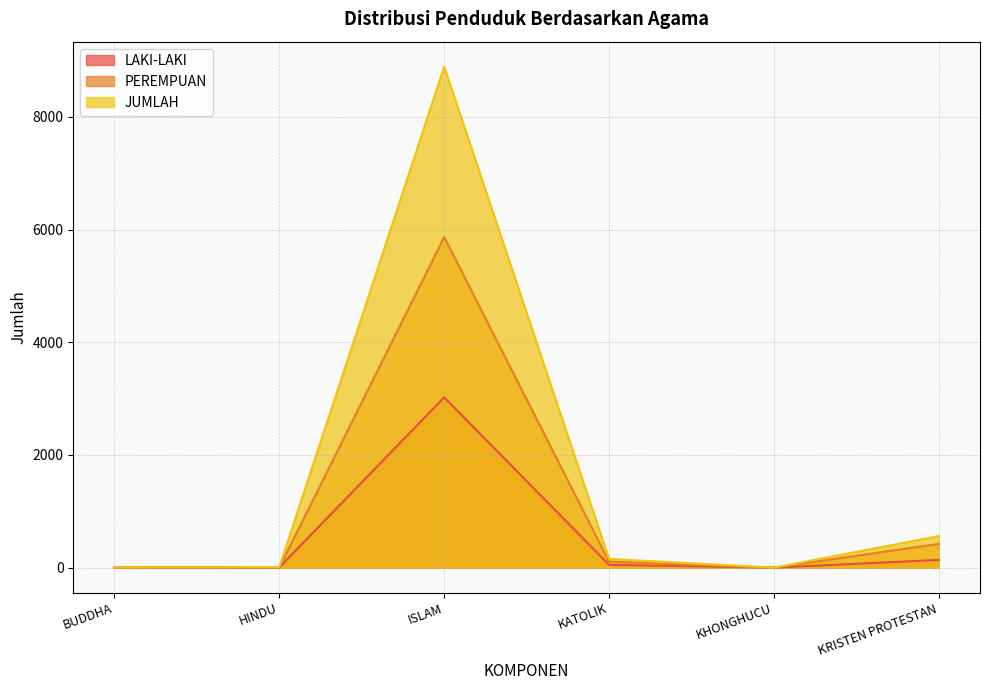

True or false: PEREMPUAN and JUMLAH cross at least once.

False